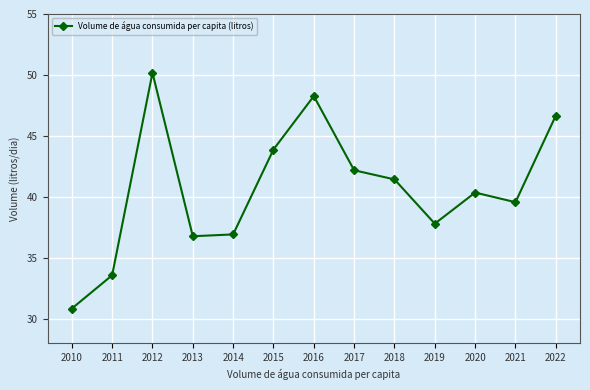

Reading left to right, extract all data points from this chart.

30.9	33.6	50.2	36.8	36.9	43.9	48.3	42.2	41.4	37.8	40.4	39.6	46.7